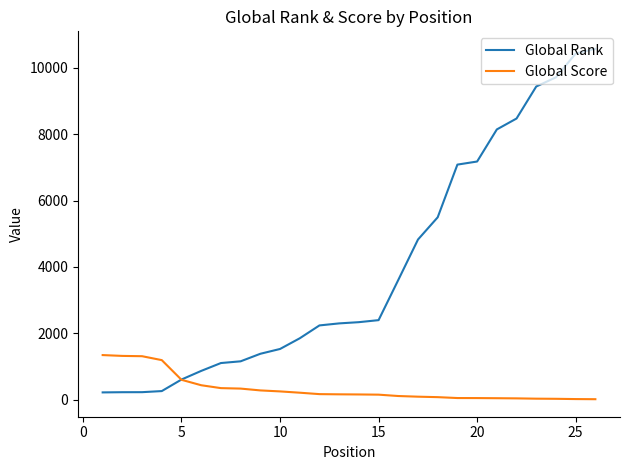

Which series has the largest total across all categories?

Global Rank